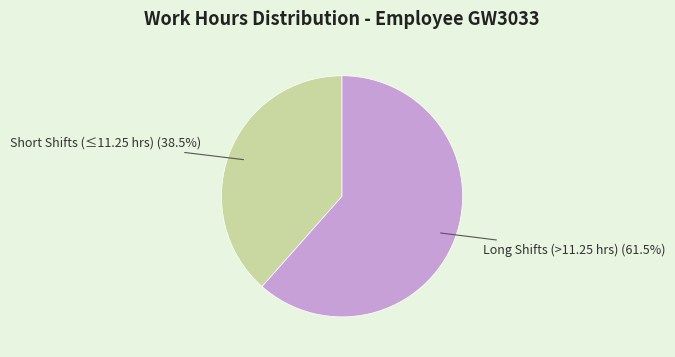

Does any single category account for the majority?

Yes